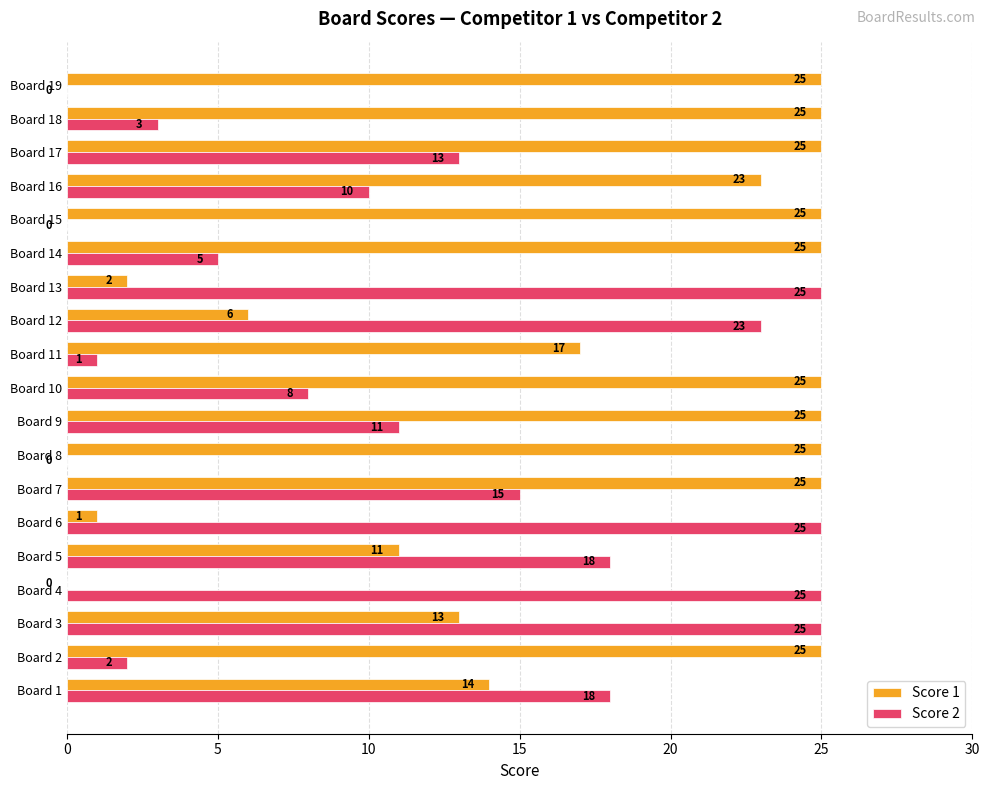

Is it true that Score 1 equals 3 at Board 12?

False